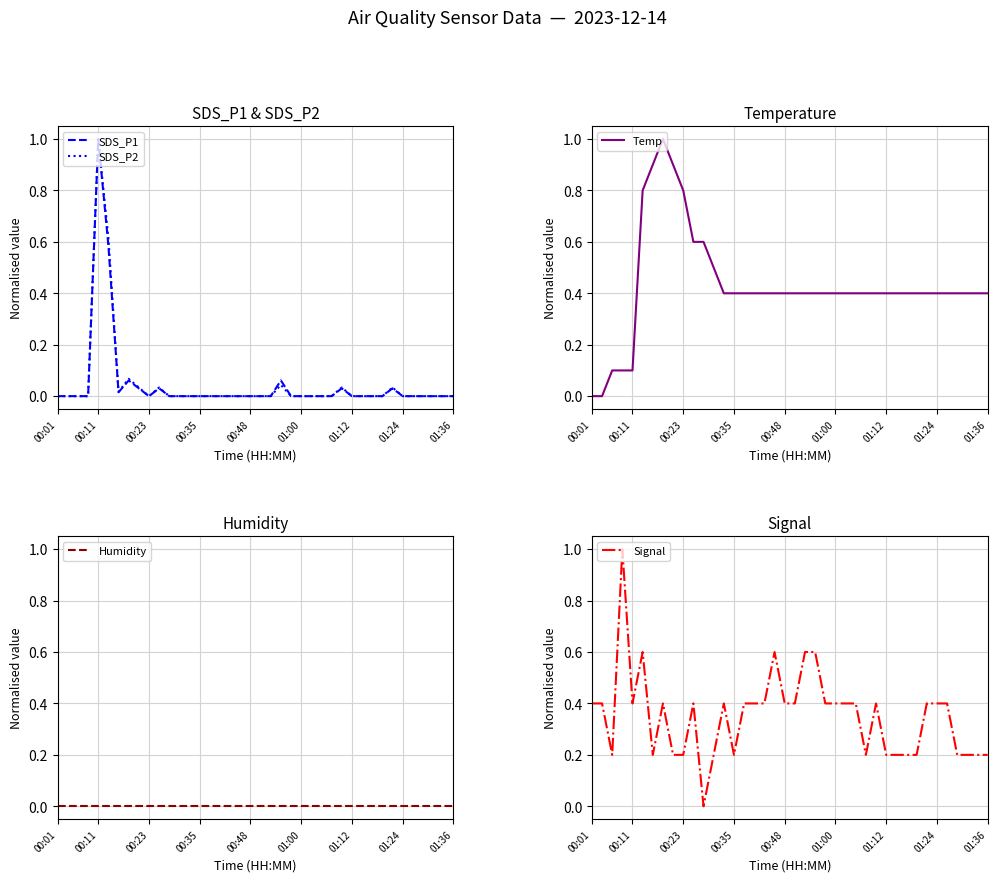

How many lines are shown in the chart?

5